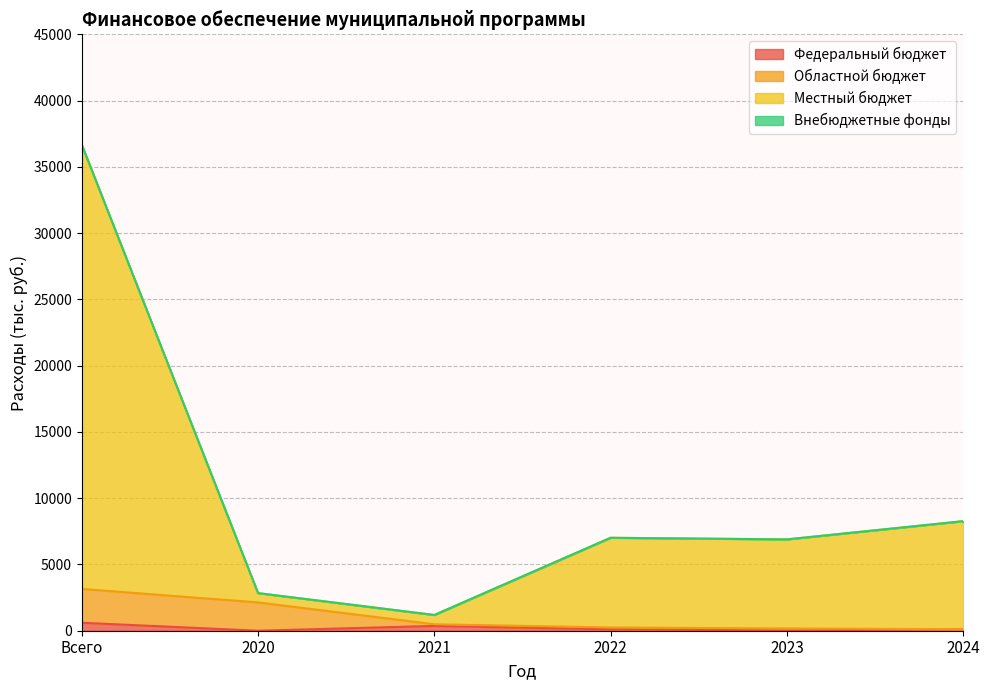

What is the label of the 1st point from the right?

2024